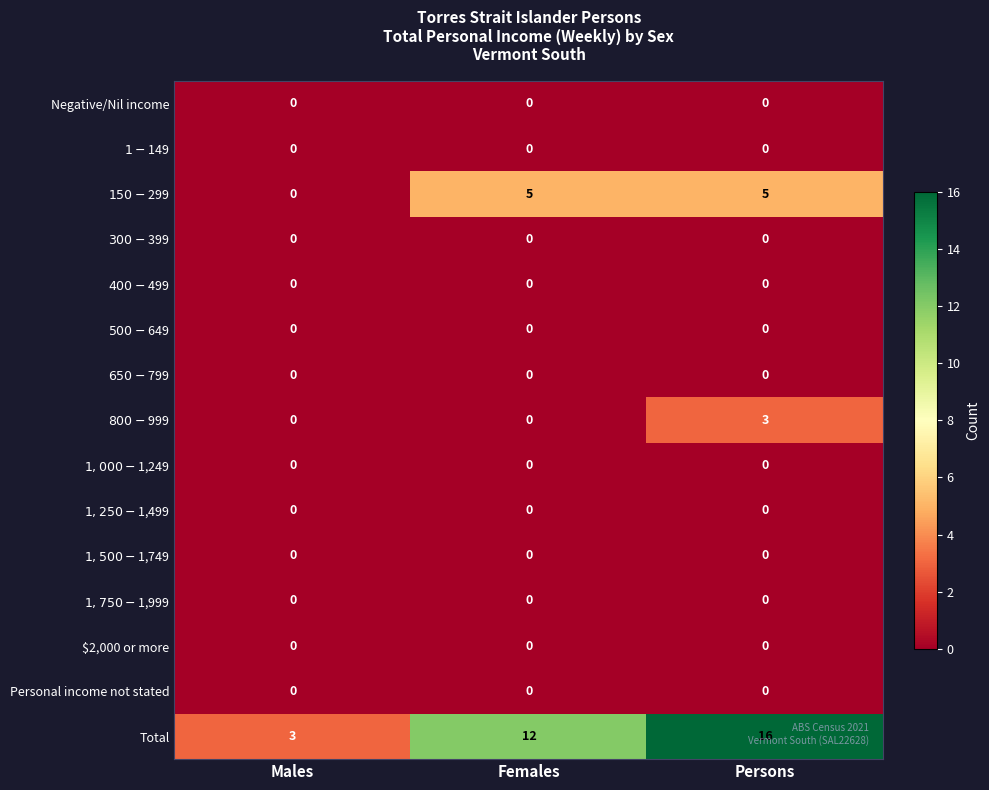

Between Males and Females, which series saw the biggest shift?

Total